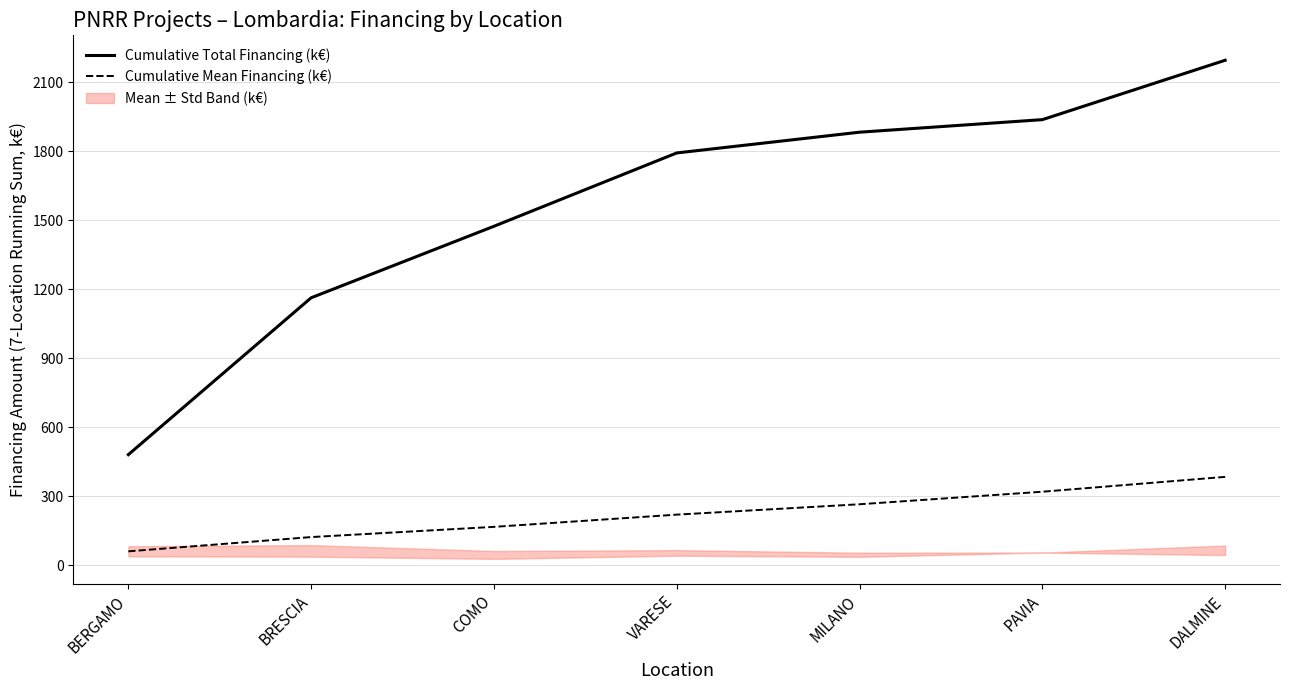

How many lines are shown in the chart?

2